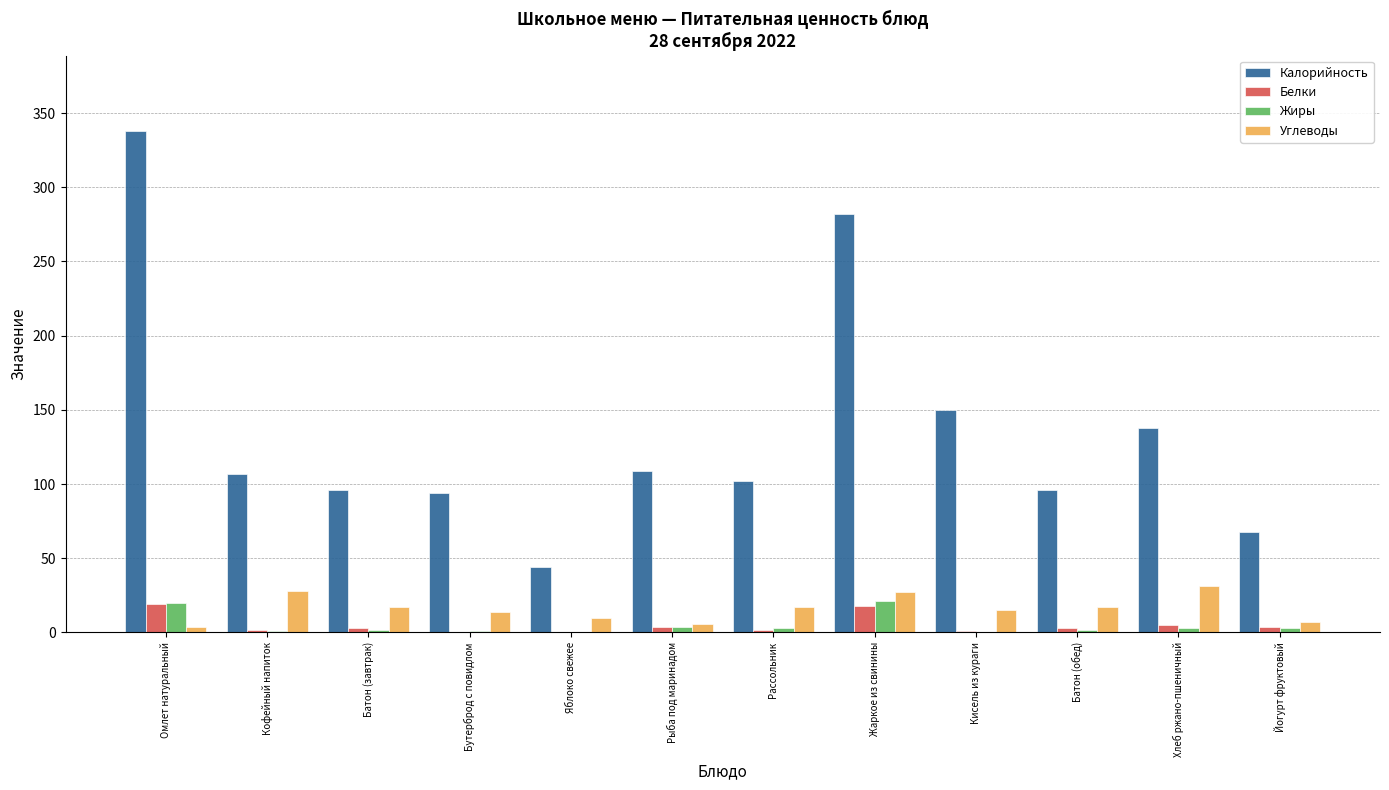

Does the chart contain stacked bars?

No